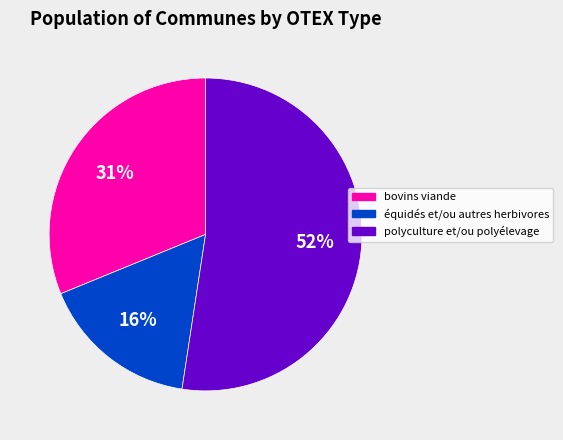

To the nearest percent, what is the difference between the largest and smallest slice percentages?

36%